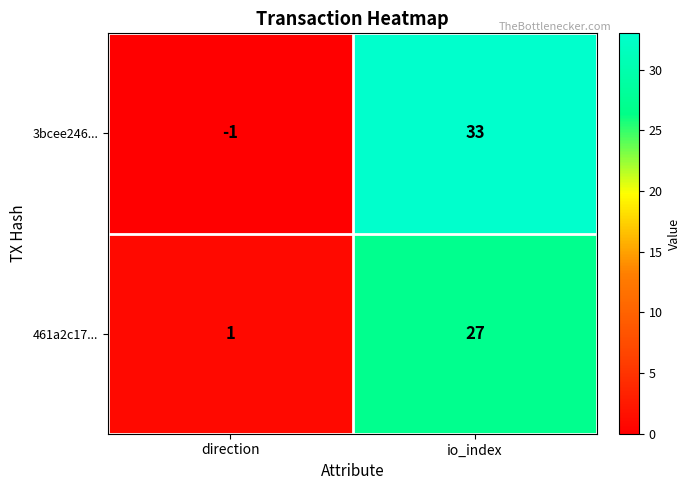

Which series has the largest total across all categories?

3bcee246...